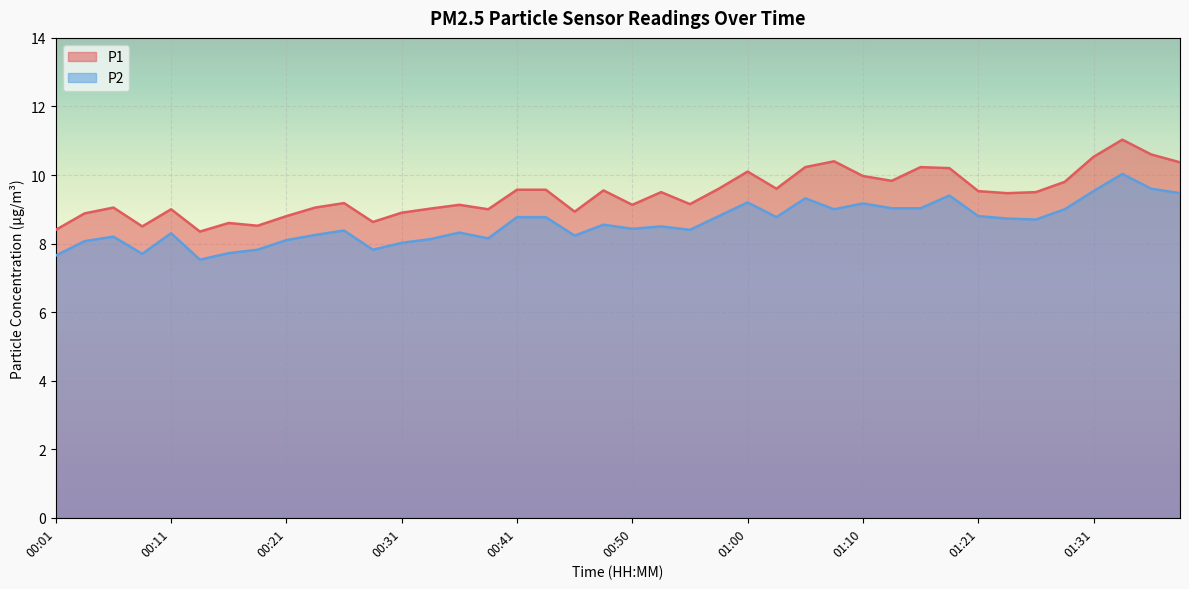

How many interior local peaks does the P2 series have?

11